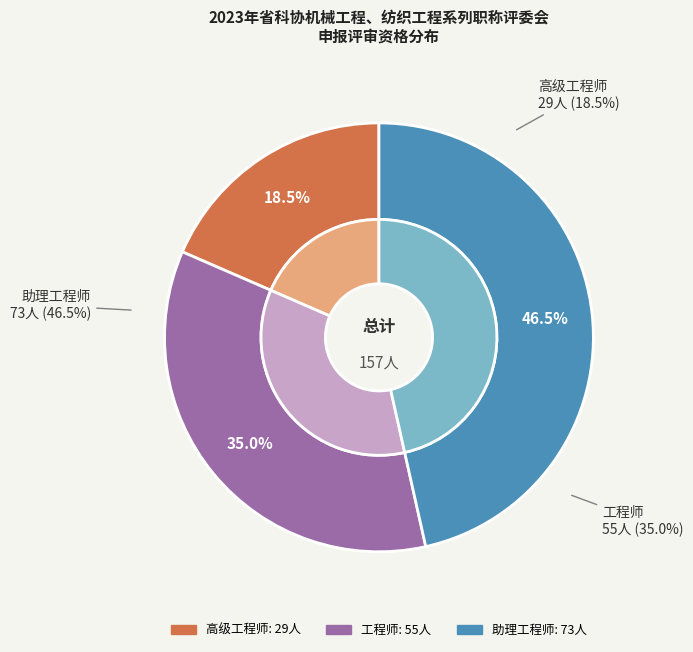

To the nearest percent, what portion does 高级工程师 represent?

18%